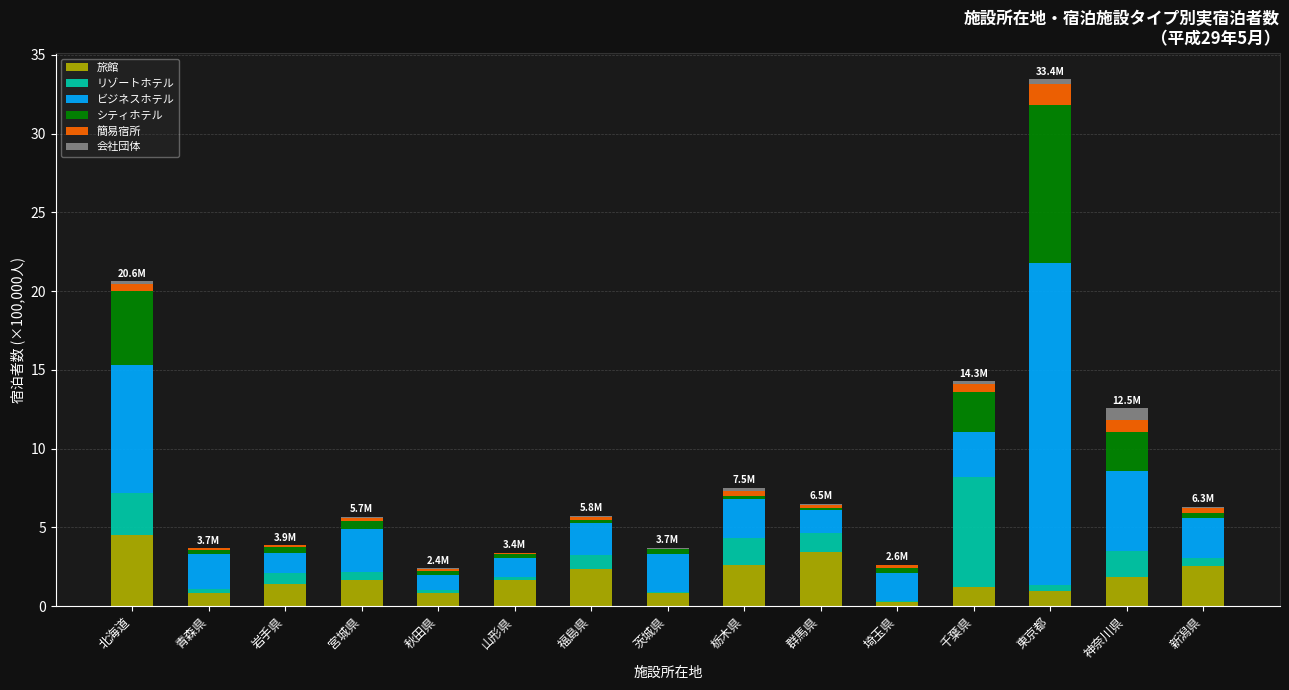

Which category has the highest value in the 旅館 series?

北海道